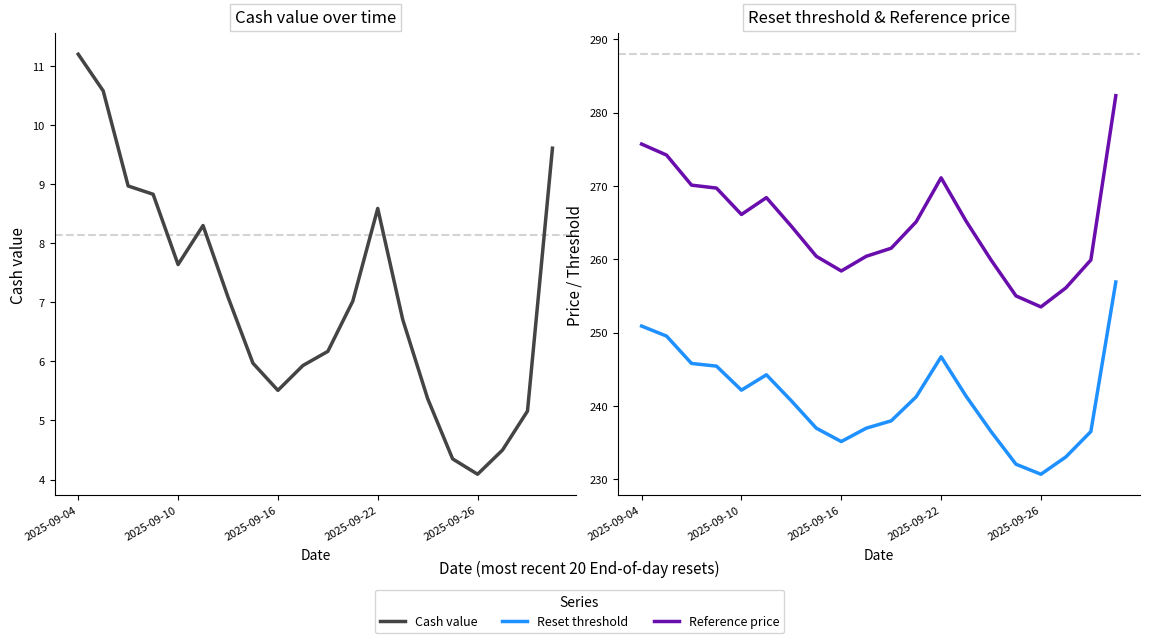

Between 8 and 19, which series saw the biggest shift?

Reference price